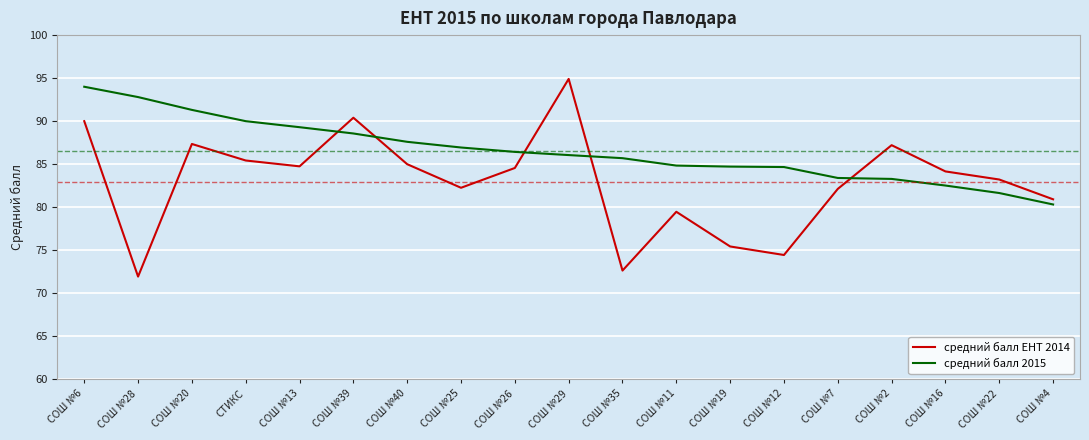

How many times do средний балл 2015 and средний балл ЕНТ 2014 cross each other?

5